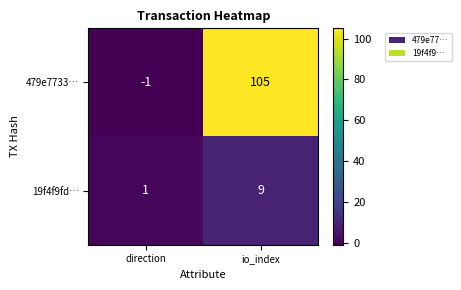

Which series changed the most between direction and io_index?

479e7733…